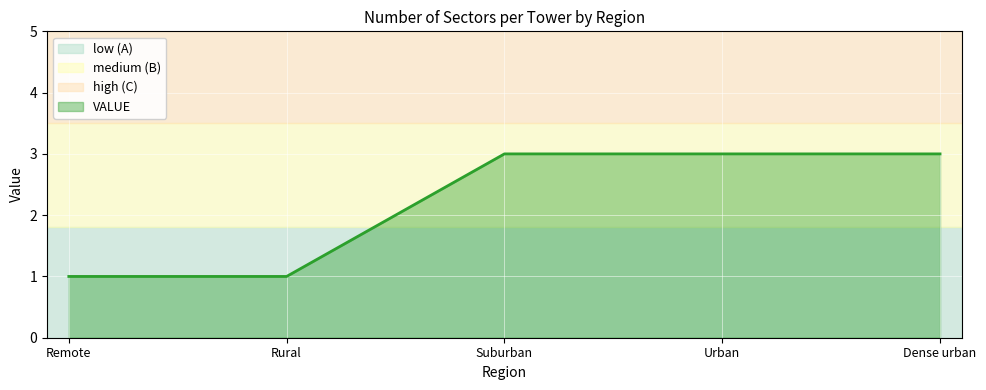

True or false: the data has more than 2 interior local peaks.

False